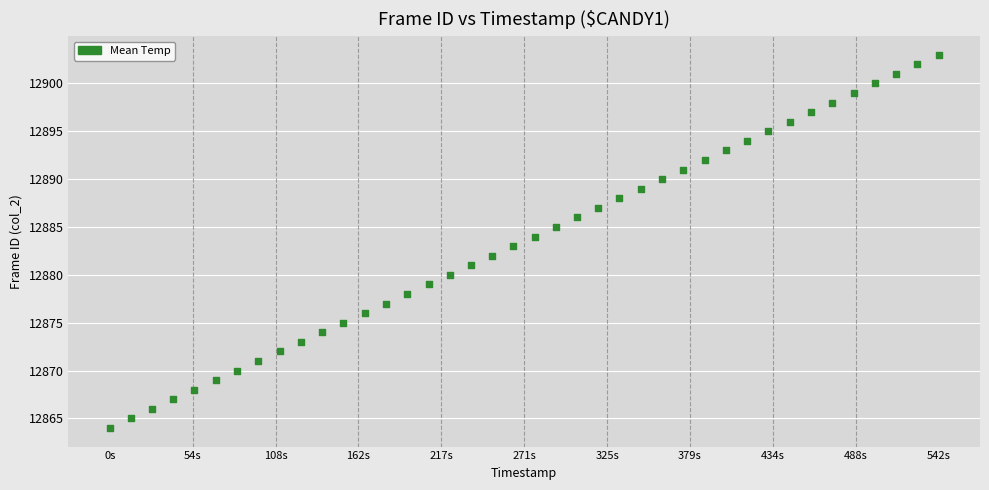

How many data points are displayed?

40